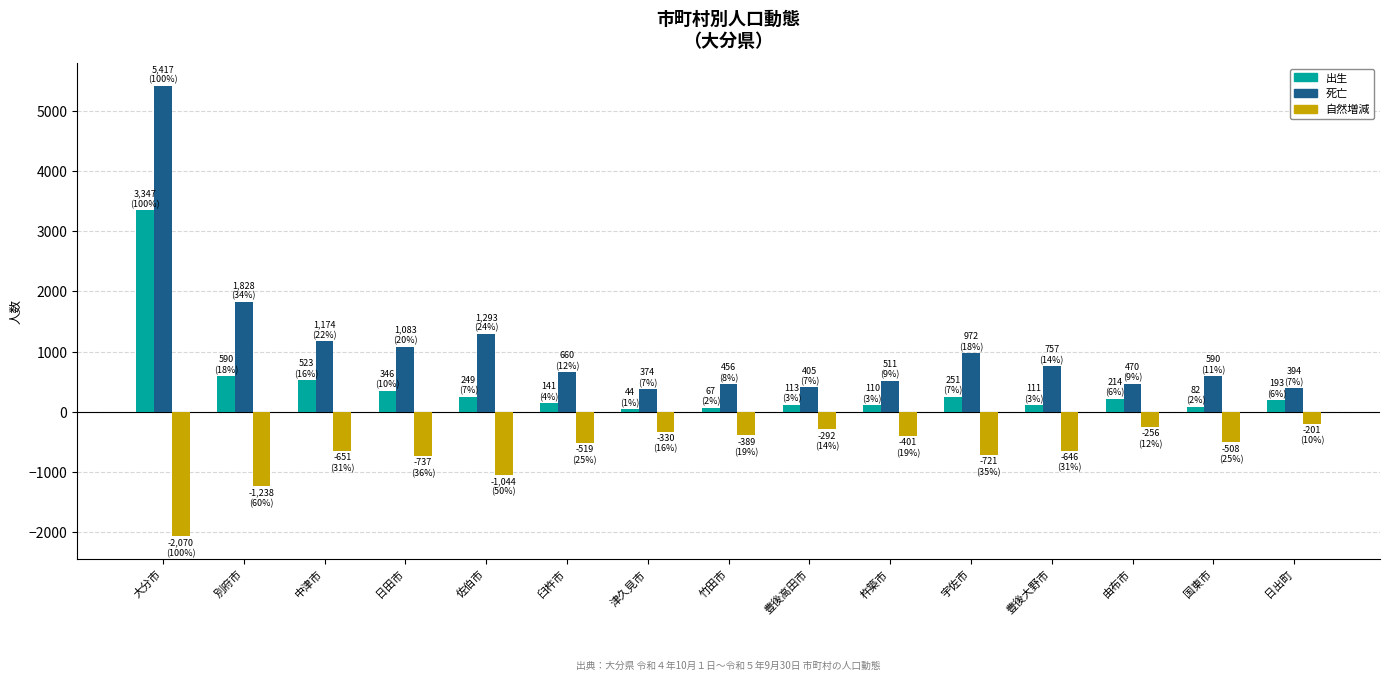

Where is 出生 nearest to the value 1695?

別府市